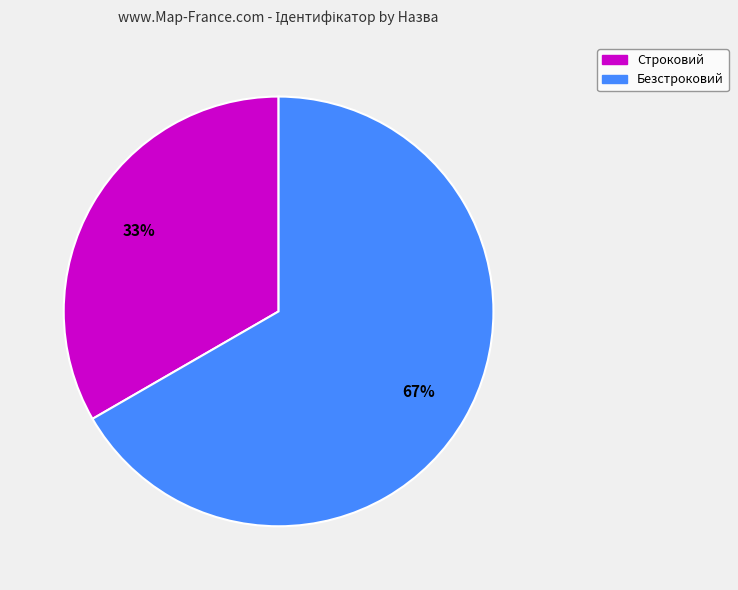

To the nearest percent, what is the combined percentage of Строковий and Безстроковий?

100%